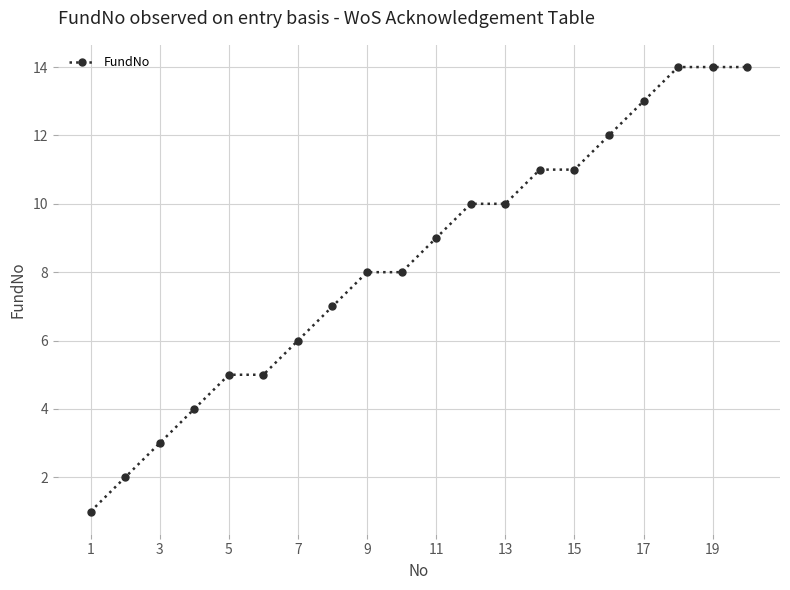

What is the greatest value displayed?

14